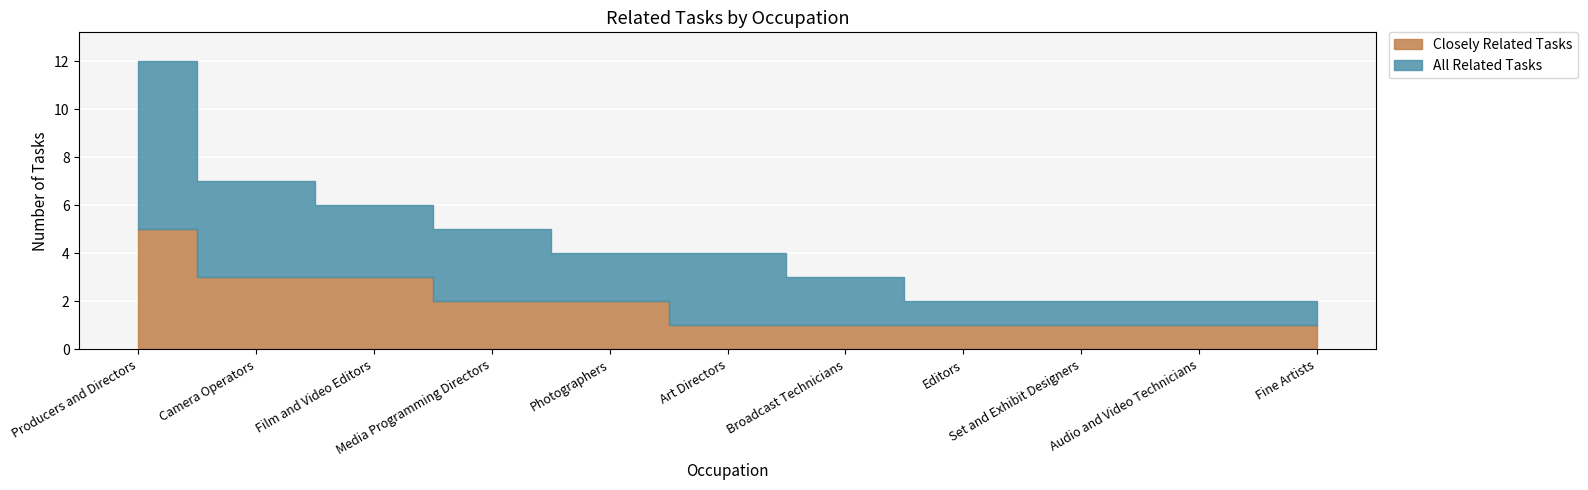

True or false: All Related Tasks and Closely Related Tasks intersect in this chart.

False